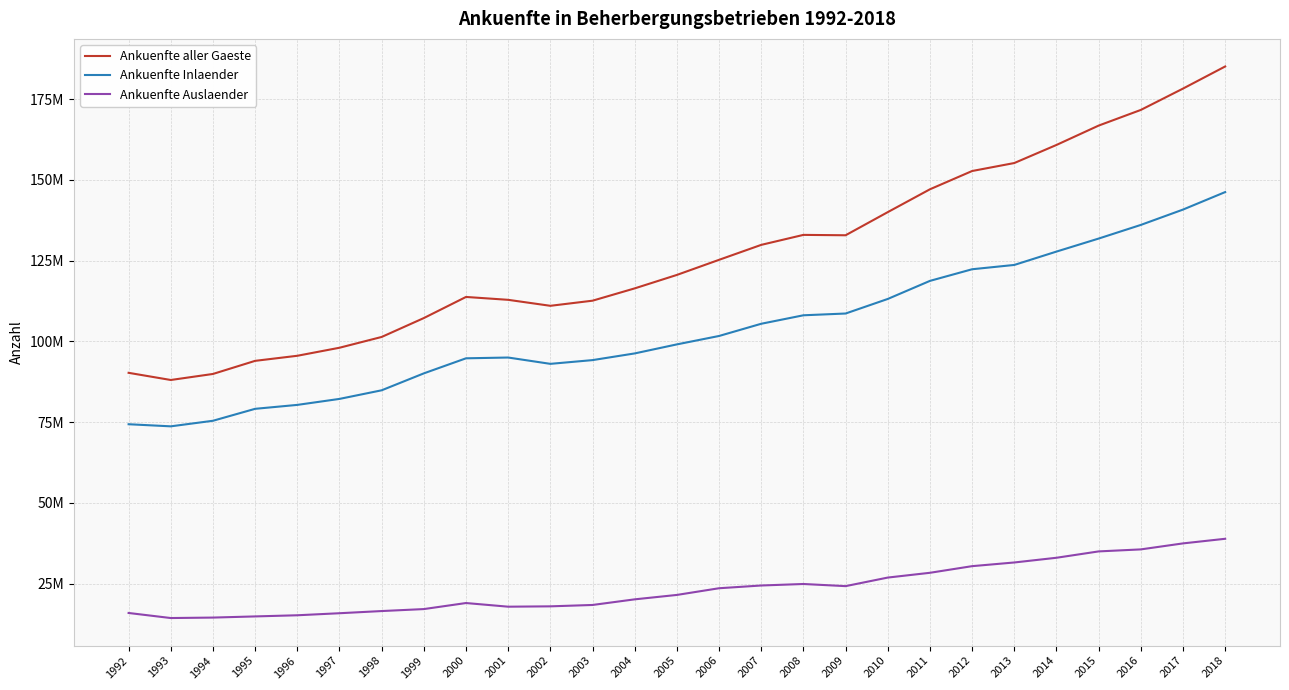

Where does the Ankuenfte Auslaender series first go above 21499297?

2006